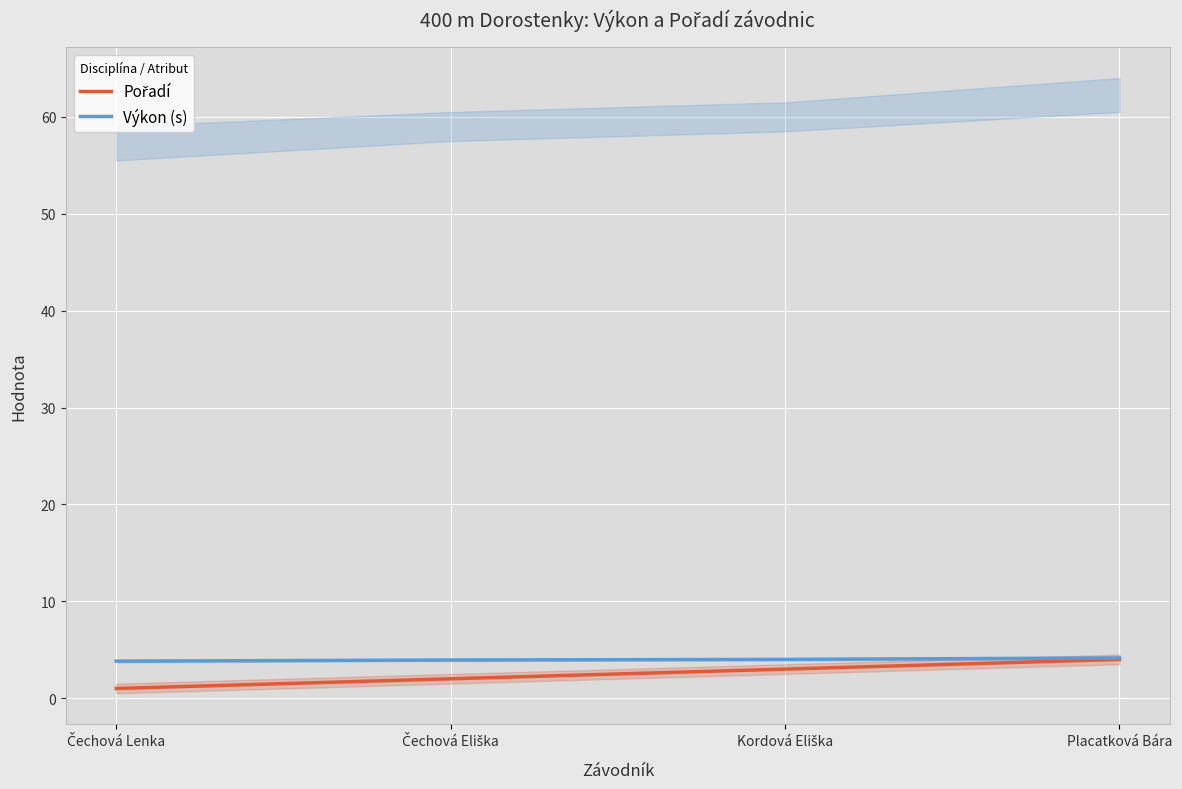

Which category has the lowest value in the Výkon (s) series?

Čechová Lenka